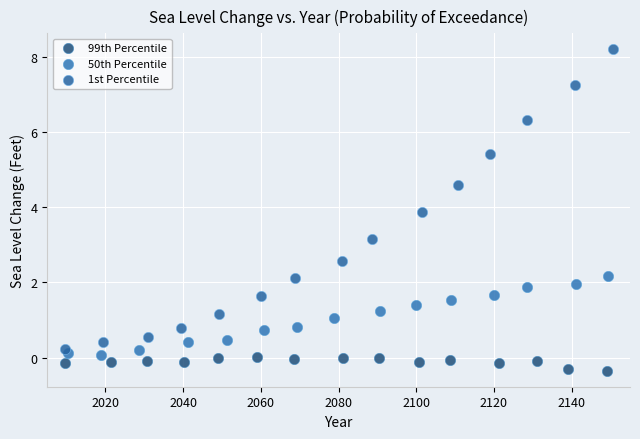

Which series reaches the maximum Y coordinate?

1st Percentile